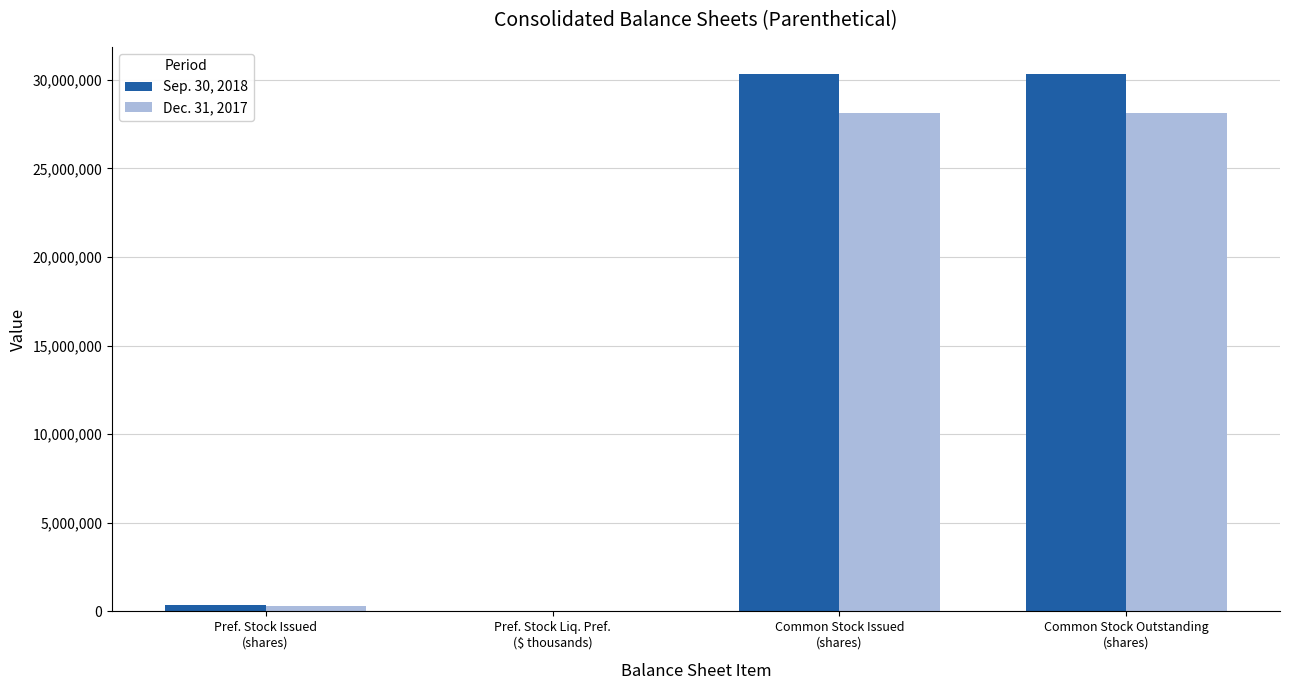

What are all the series names shown in the legend?

Sep. 30, 2018, Dec. 31, 2017